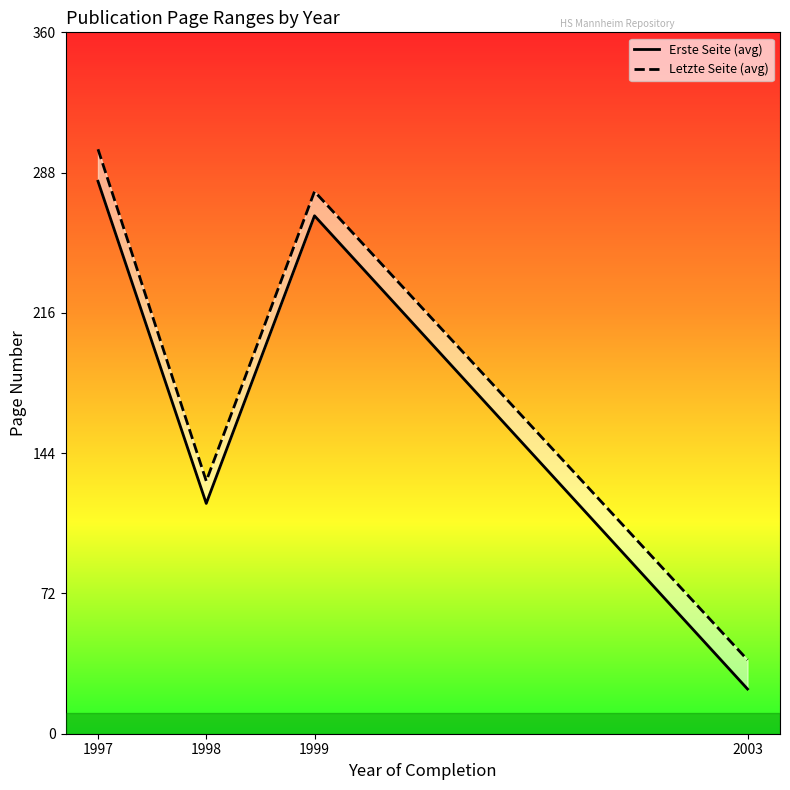

What is the difference between the maximum and minimum values in the Letzte Seite (avg) series?

262.8